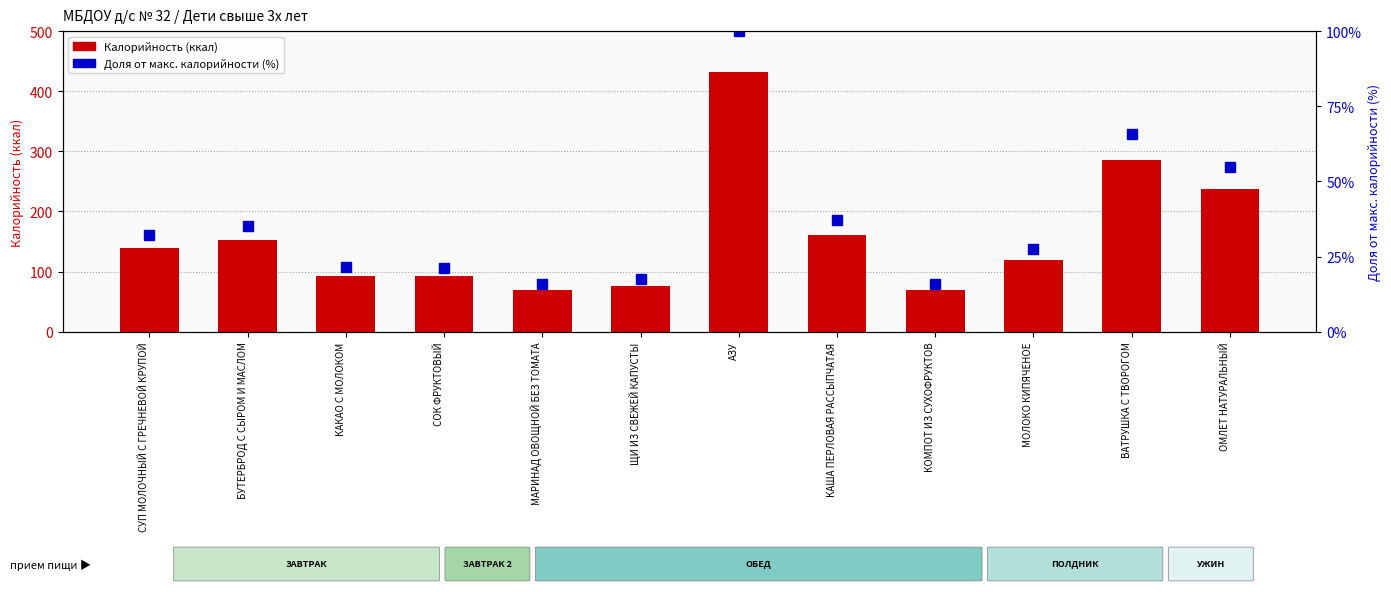

Reading left to right, extract all data points from this chart.

Калорийность (ккал): СУП МОЛОЧНЫЙ С ГРЕЧНЕВОЙ КРУПОЙ=138.7	БУТЕРБРОД С СЫРОМ И МАСЛОМ=152.3	КАКАО С МОЛОКОМ=93.0	СОК ФРУКТОВЫЙ=92.0	МАРИНАД ОВОЩНОЙ БЕЗ ТОМАТА=68.6	ЩИ ИЗ СВЕЖЕЙ КАПУСТЫ=76.1	АЗУ=432.7	КАША ПЕРЛОВАЯ РАССЫПЧАТАЯ=160.3	КОМПОТ ИЗ СУХОФРУКТОВ=69.2	МОЛОКО КИПЯЧЕНОЕ=119.5	ВАТРУШКА С ТВОРОГОМ=284.9	ОМЛЕТ НАТУРАЛЬНЫЙ=237.2
Доля от макс. калорийности (%): СУП МОЛОЧНЫЙ С ГРЕЧНЕВОЙ КРУПОЙ=32.1	БУТЕРБРОД С СЫРОМ И МАСЛОМ=35.2	КАКАО С МОЛОКОМ=21.5	СОК ФРУКТОВЫЙ=21.3	МАРИНАД ОВОЩНОЙ БЕЗ ТОМАТА=15.9	ЩИ ИЗ СВЕЖЕЙ КАПУСТЫ=17.6	АЗУ=100.0	КАША ПЕРЛОВАЯ РАССЫПЧАТАЯ=37.1	КОМПОТ ИЗ СУХОФРУКТОВ=16.0	МОЛОКО КИПЯЧЕНОЕ=27.6	ВАТРУШКА С ТВОРОГОМ=65.8	ОМЛЕТ НАТУРАЛЬНЫЙ=54.8